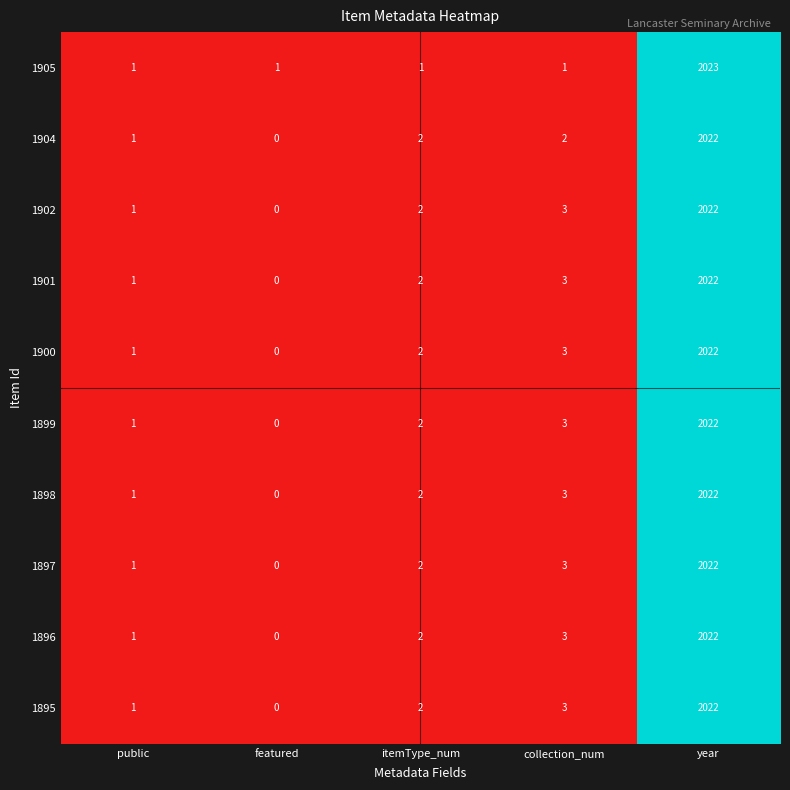

The value of 1896 at collection_num is 1. True or false?

False